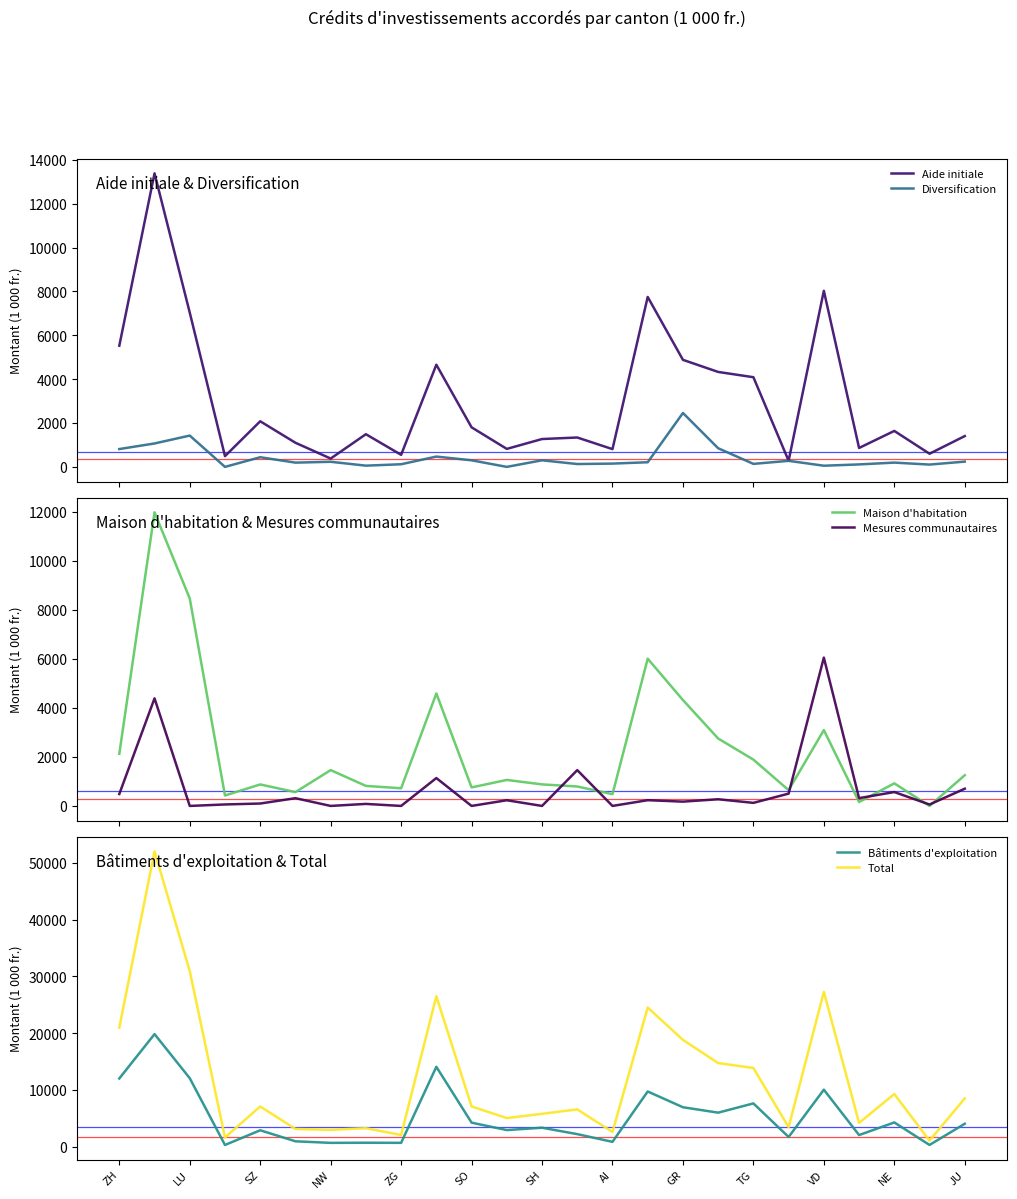

The Bâtiments d'exploitation series shows 10054.6 at VD. True or false?

True